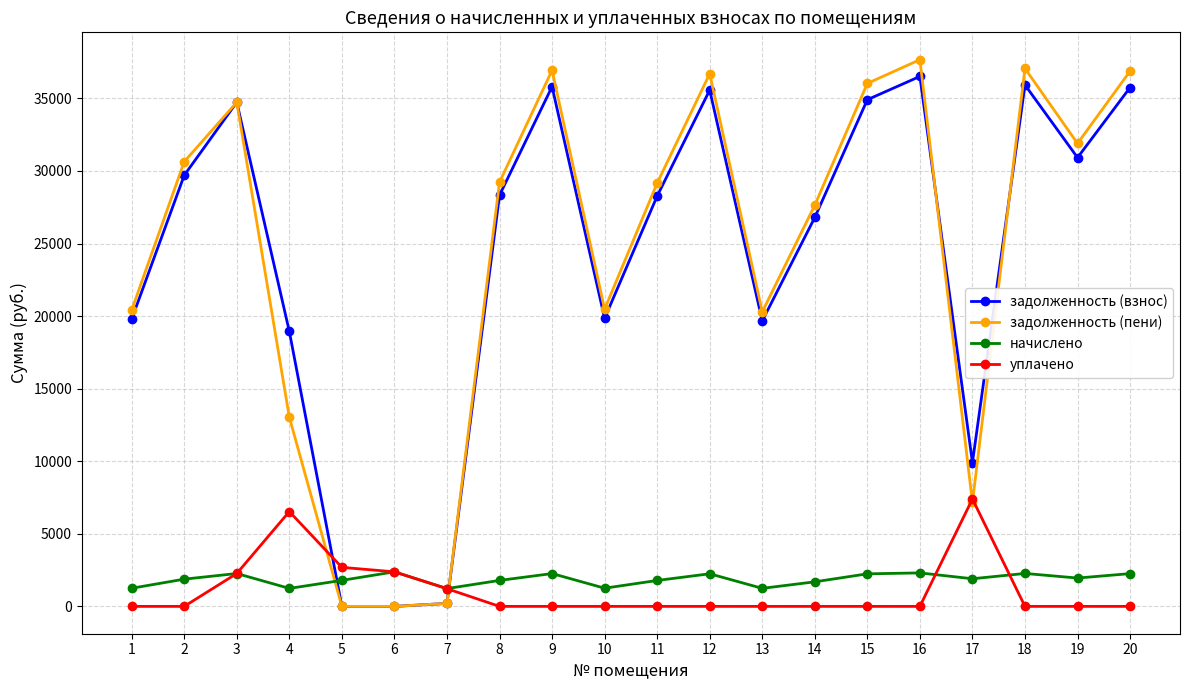

Rank the series by their maximum value, from lowest to highest.

начислено, уплачено, задолженность (взнос), задолженность (пени)